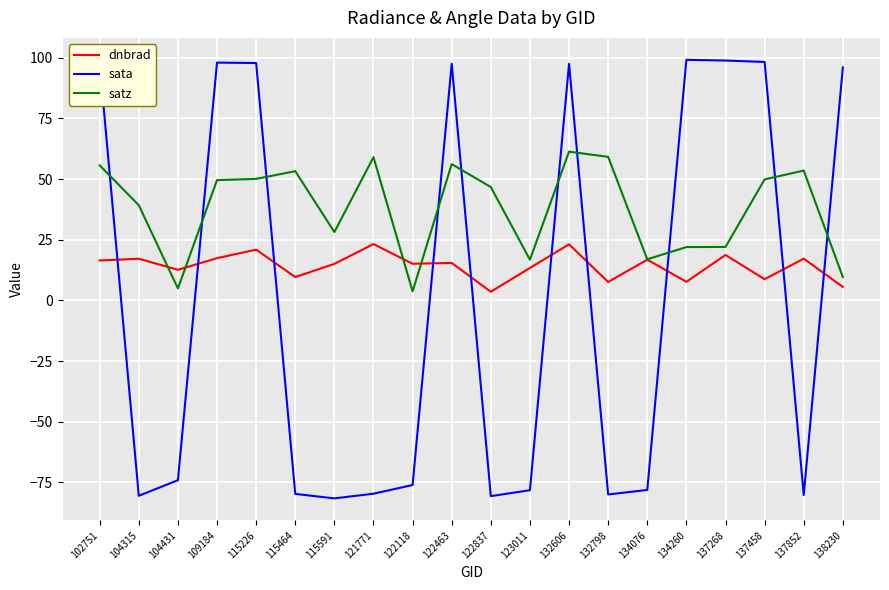

What is the highest value of the sata series?

99.1